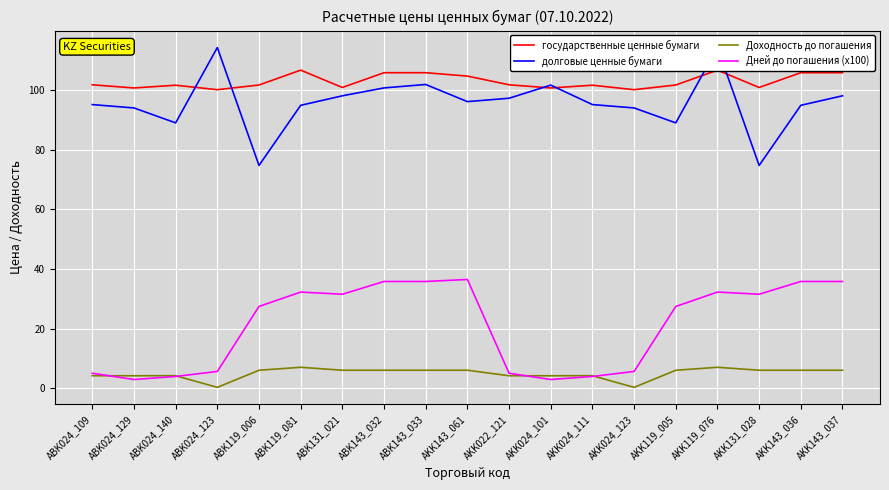

How many distinct data groups are displayed?

4